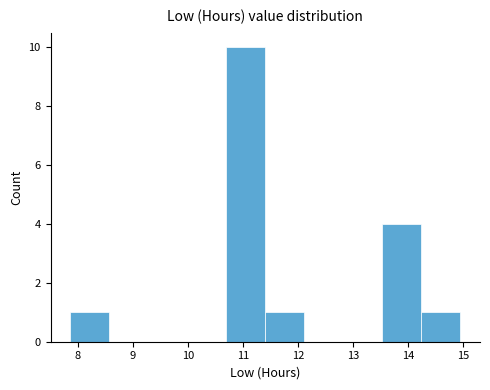

Reading left to right, transcribe this chart: for each bar, give the range it covers on the x-axis and its height. Neither the bar edges nor the heights are printed on the chart, so give them approximately, as read against the axes.

7.9 to 8.6: 1
8.6 to 9.3: 0
9.3 to 10.0: 0
10.0 to 10.7: 0
10.7 to 11.4: 10
11.4 to 12.1: 1
12.1 to 12.8: 0
12.8 to 13.5: 0
13.5 to 14.2: 4
14.2 to 15.0: 1